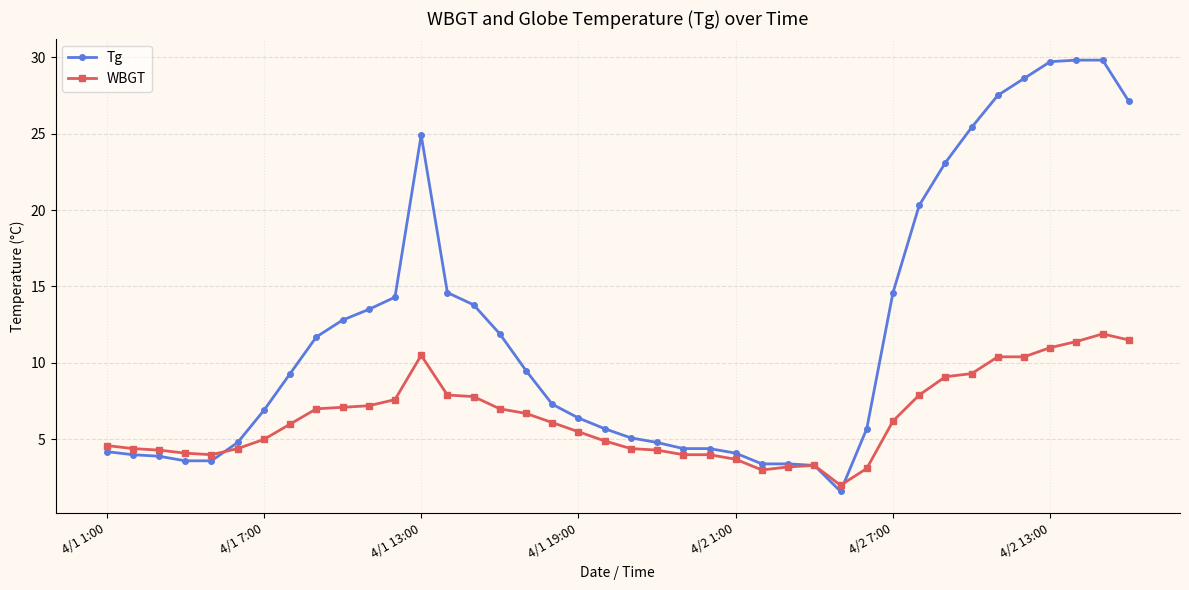

List the series in order of their peak value, highest first.

Tg, WBGT